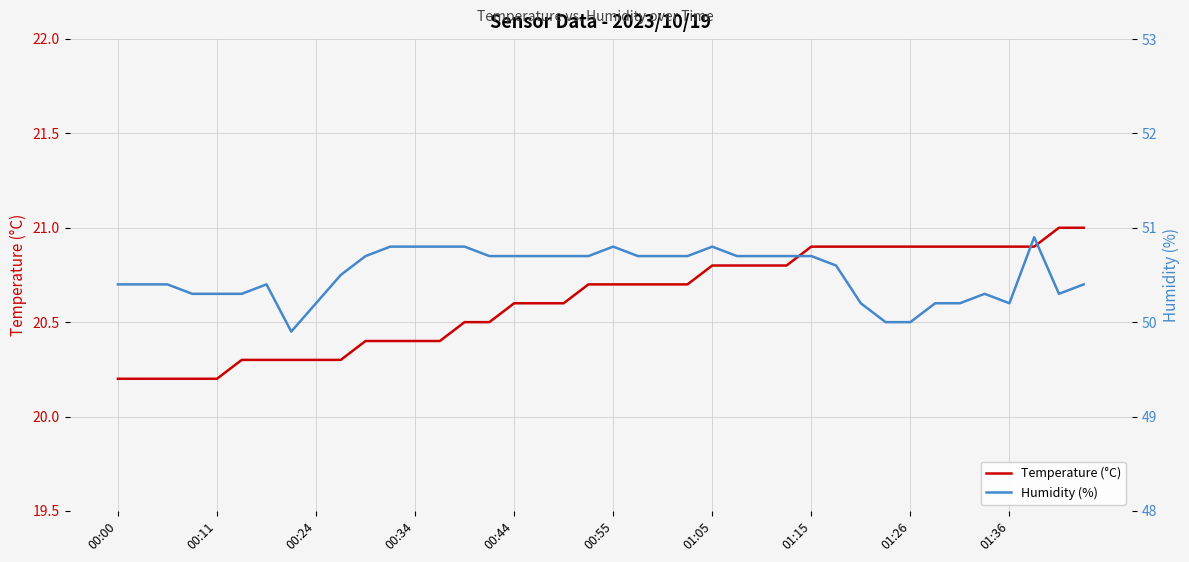

Reading right to left, what are all the values shown in this chart?

Temperature (°C): 21.0	21.0	20.9	20.9	20.9	20.9	20.9	20.9	20.9	20.9	20.9	20.9	20.8	20.8	20.8	20.8	20.7	20.7	20.7	20.7	20.7	20.6	20.6	20.6	20.5	20.5	20.4	20.4	20.4	20.4	20.3	20.3	20.3	20.3	20.3	20.2	20.2	20.2	20.2	20.2
Humidity (%): 50.4	50.3	50.9	50.2	50.3	50.2	50.2	50.0	50.0	50.2	50.6	50.7	50.7	50.7	50.7	50.8	50.7	50.7	50.7	50.8	50.7	50.7	50.7	50.7	50.7	50.8	50.8	50.8	50.8	50.7	50.5	50.2	49.9	50.4	50.3	50.3	50.3	50.4	50.4	50.4